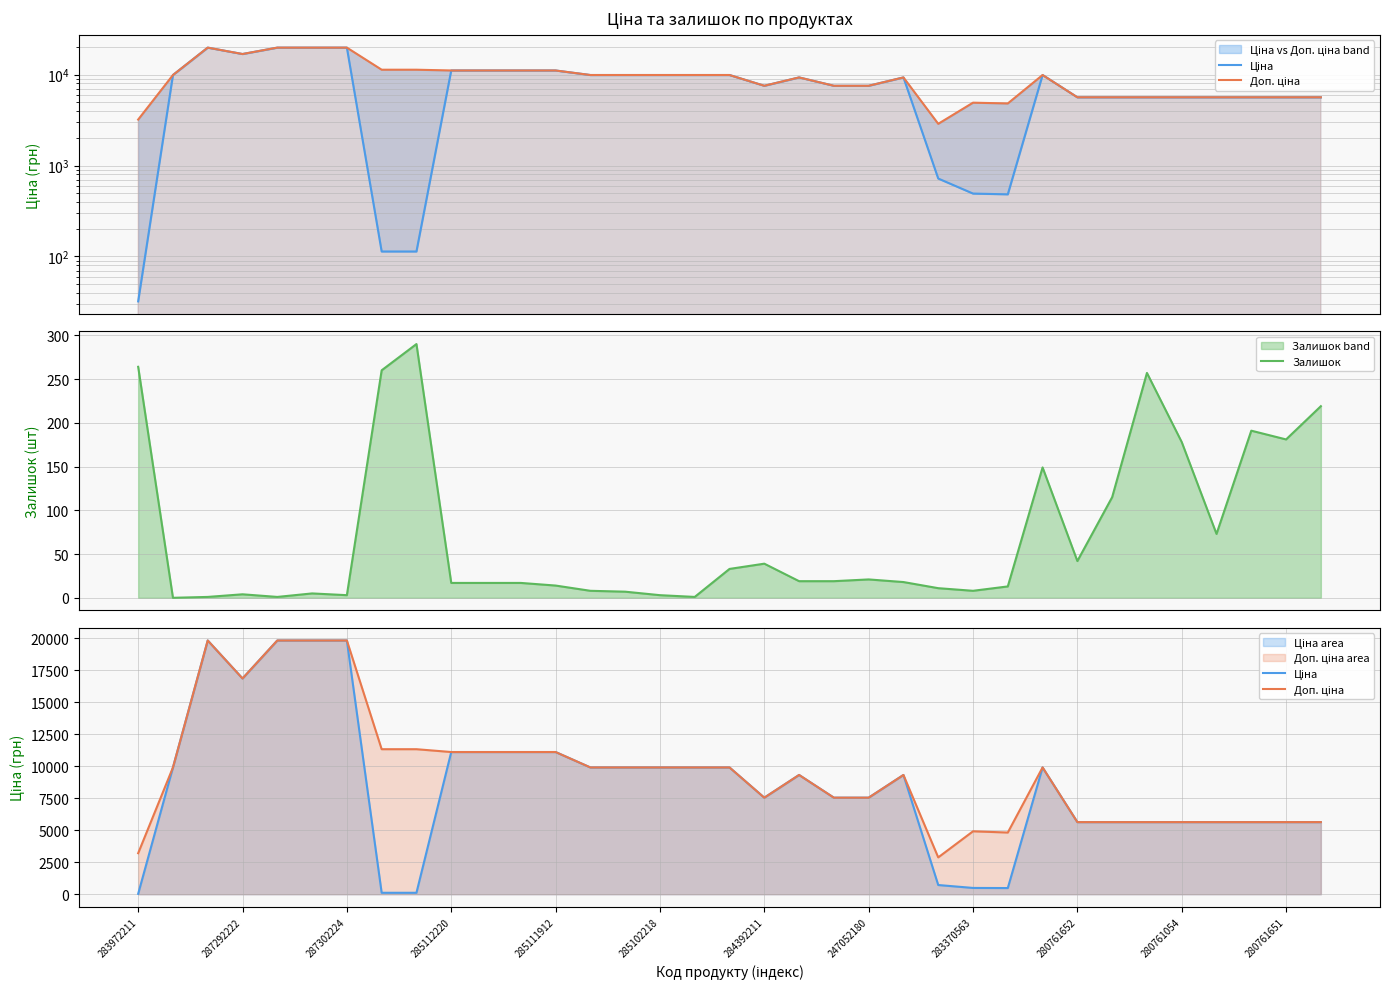

What is the sum of all Доп. ціна values?

334859.9